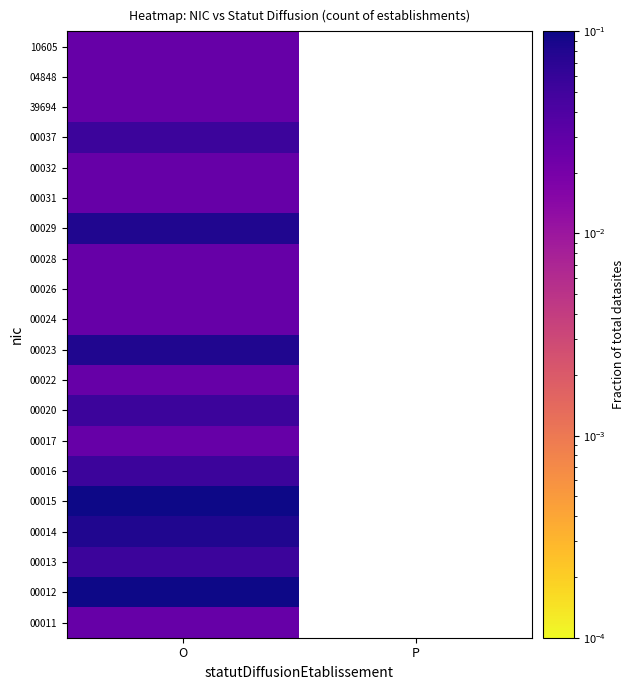

The value of 00031 at O is 0.0. True or false?

False